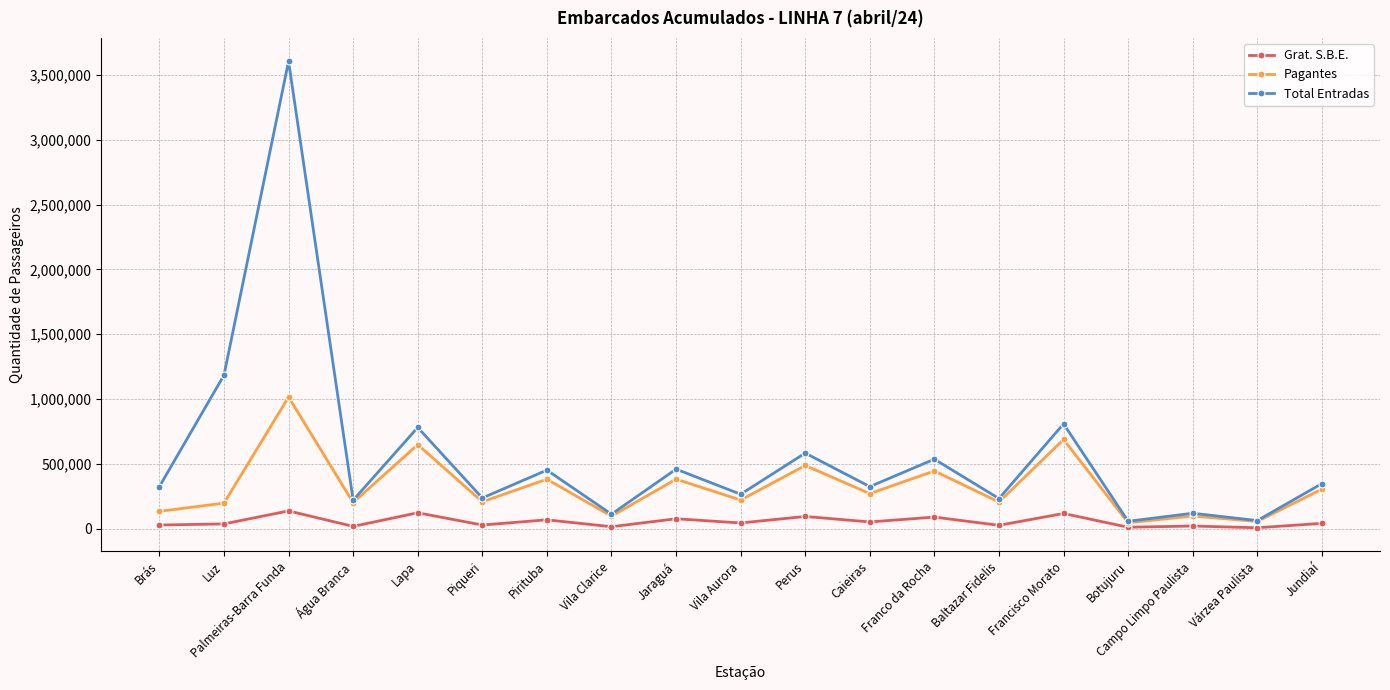

Where is Total Entradas nearest to the value 1831960?

Luz